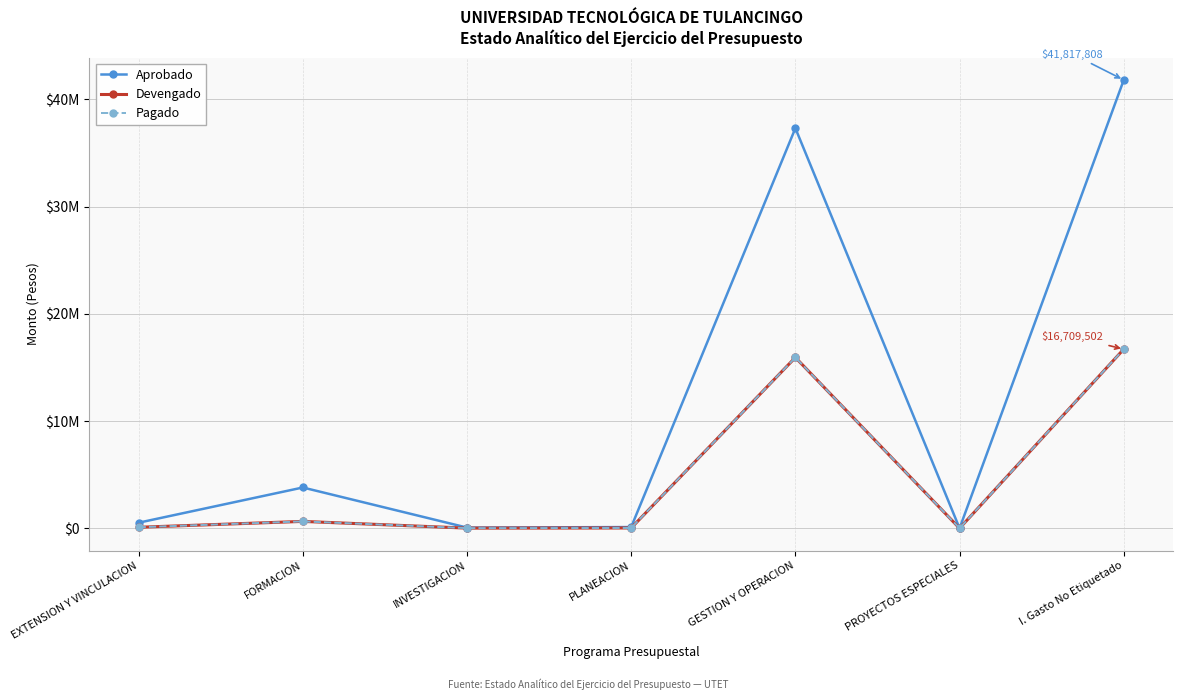

Where is the first local minimum for Pagado?

INVESTIGACION